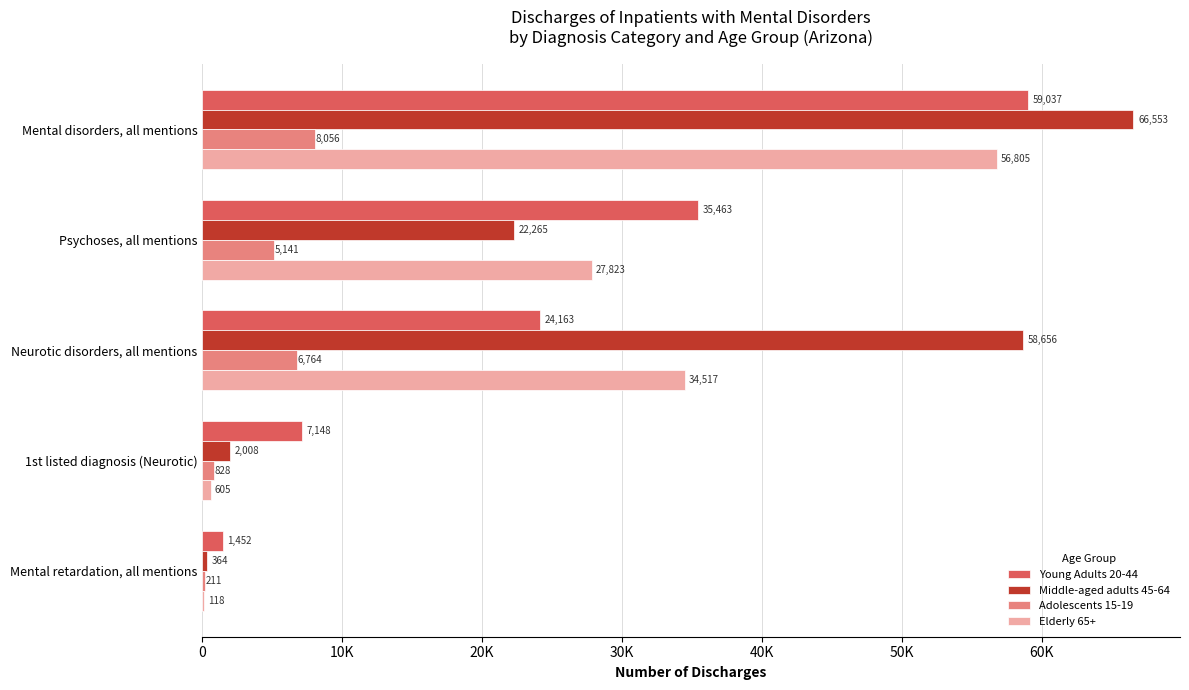

How many distinct data groups are displayed?

4